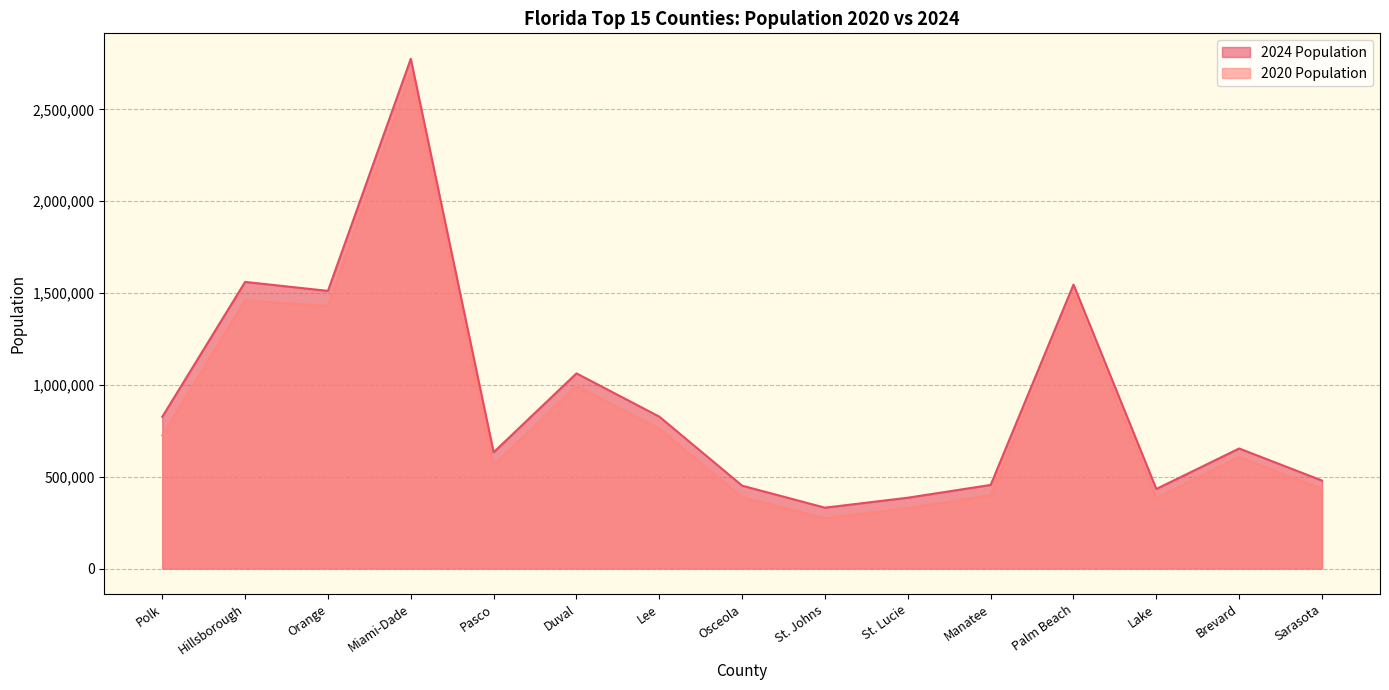

How many interior local valleys does the 2020 Population series have?

4